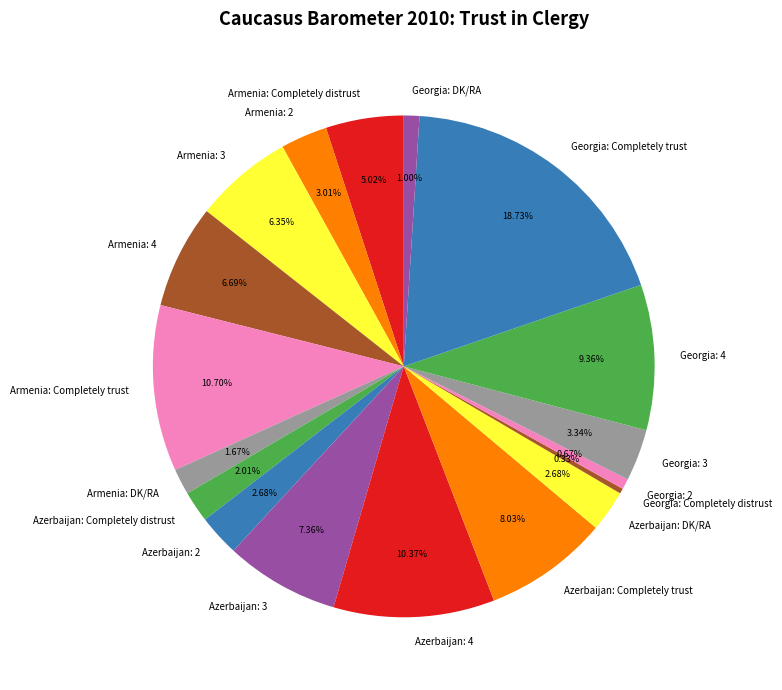

The Georgia: DK/RA slice represents 1% of the pie. True or false?

True